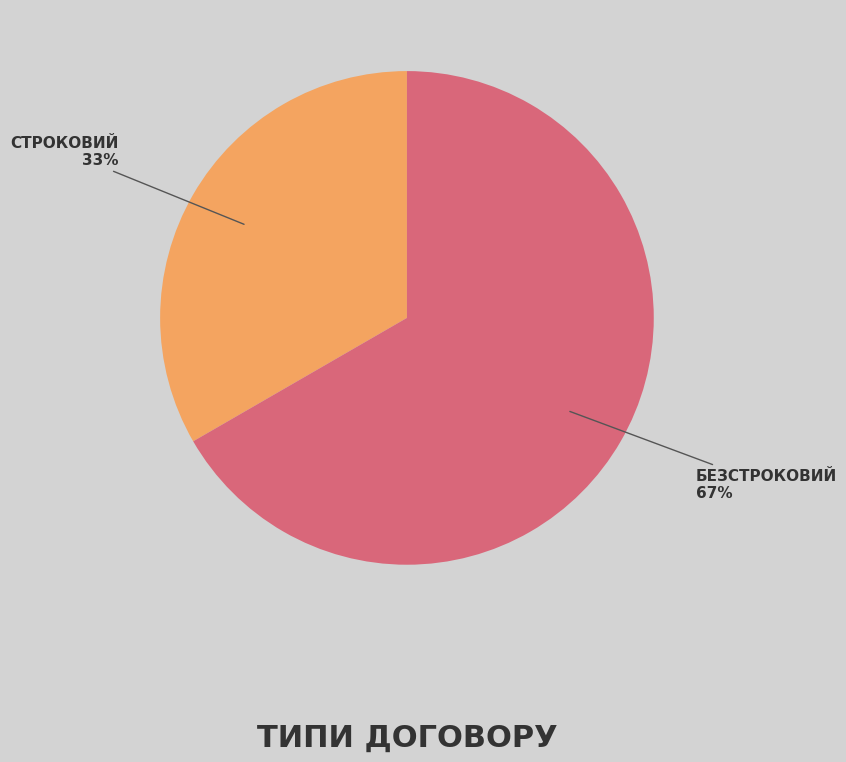

To the nearest percent, what is the average slice percentage?

50%